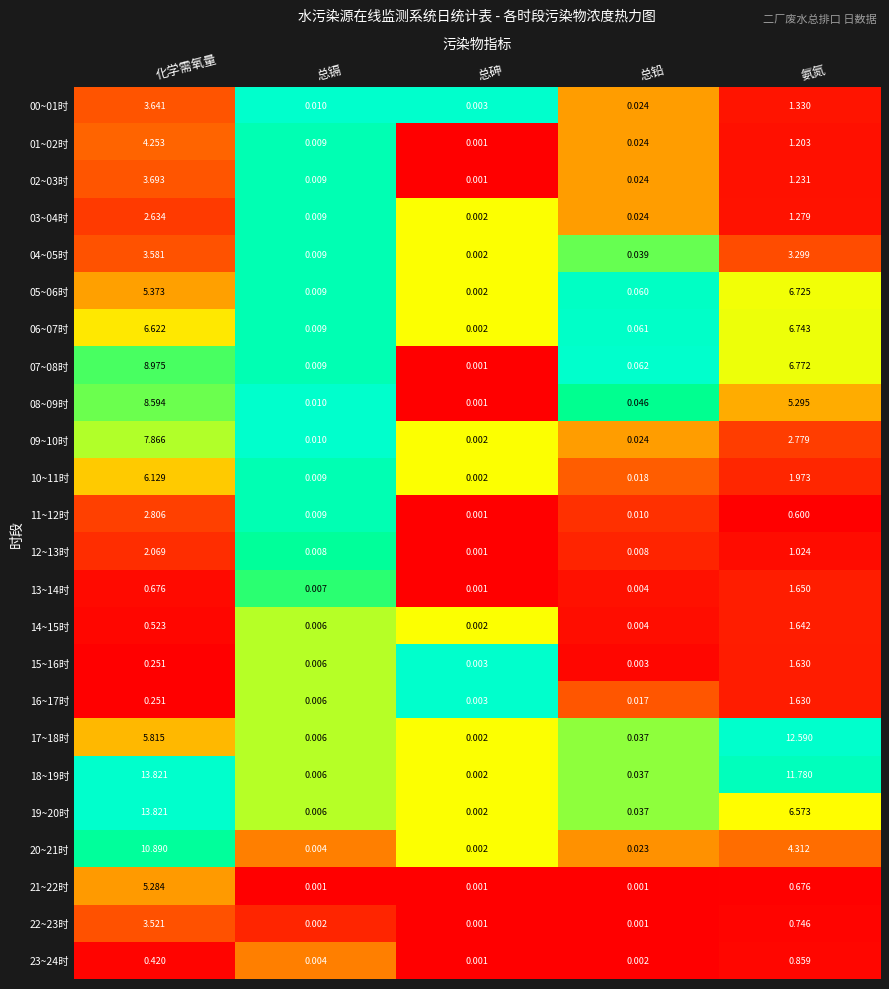

At which label does 00~01时 reach its minimum?

总砷